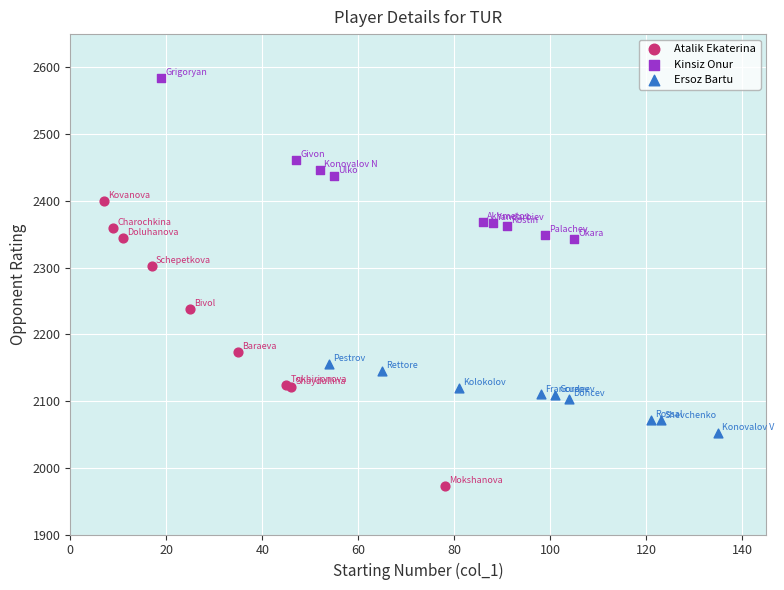

Which series has the largest Y range (max minus min)?

Atalik Ekaterina